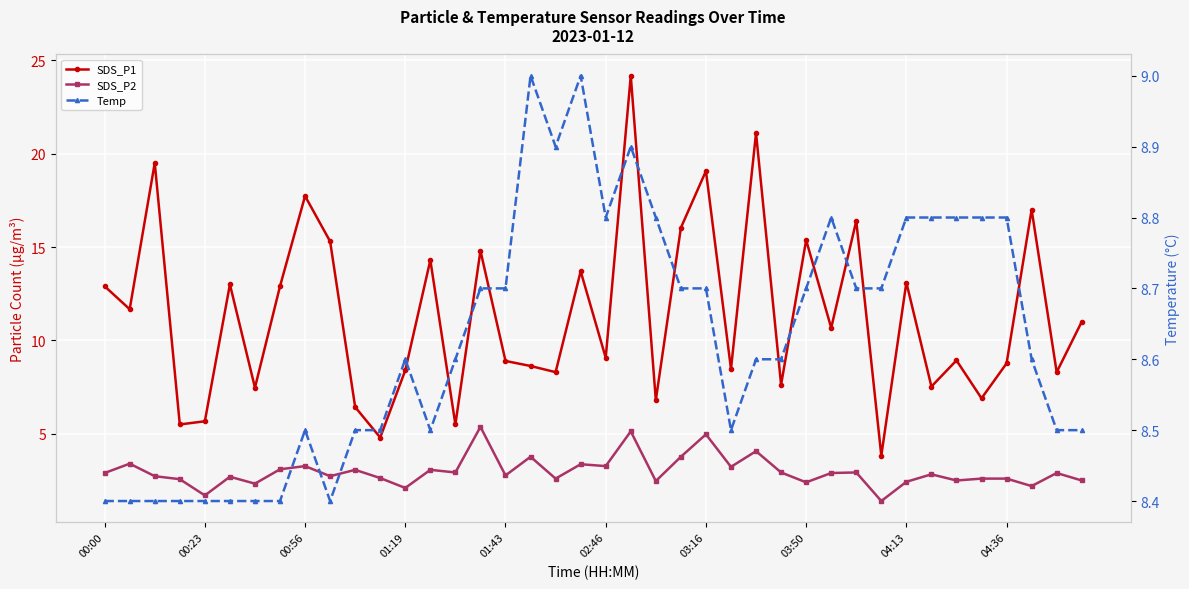

At which label does SDS_P2 first exceed 2?

00:00